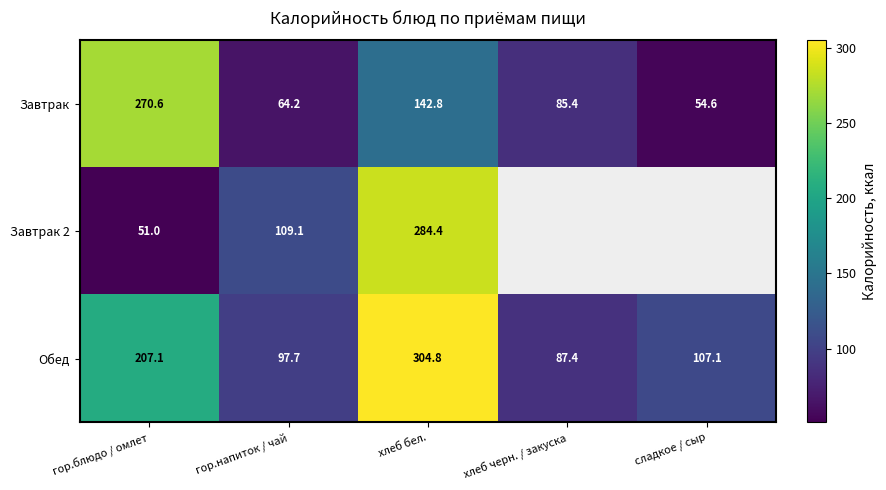

Between гор.блюдо / омлет and хлеб бел., which series saw the biggest shift?

Завтрак 2